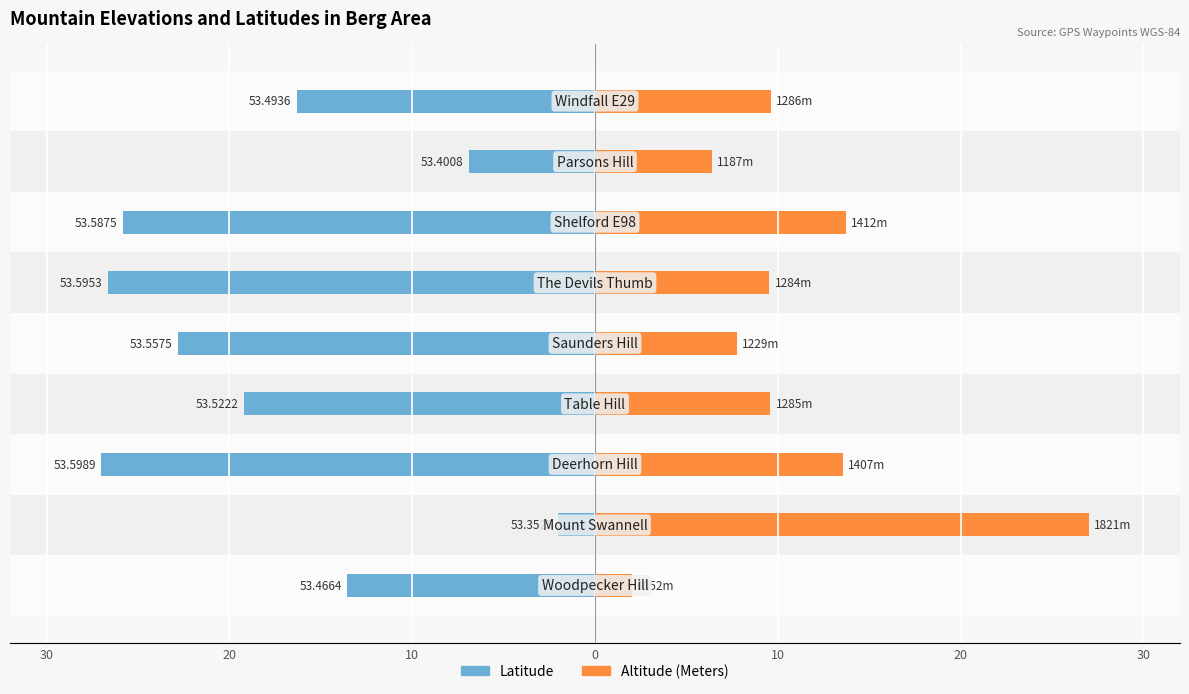

The value of Altitude (Meters) at 10 is 2.1. True or false?

False